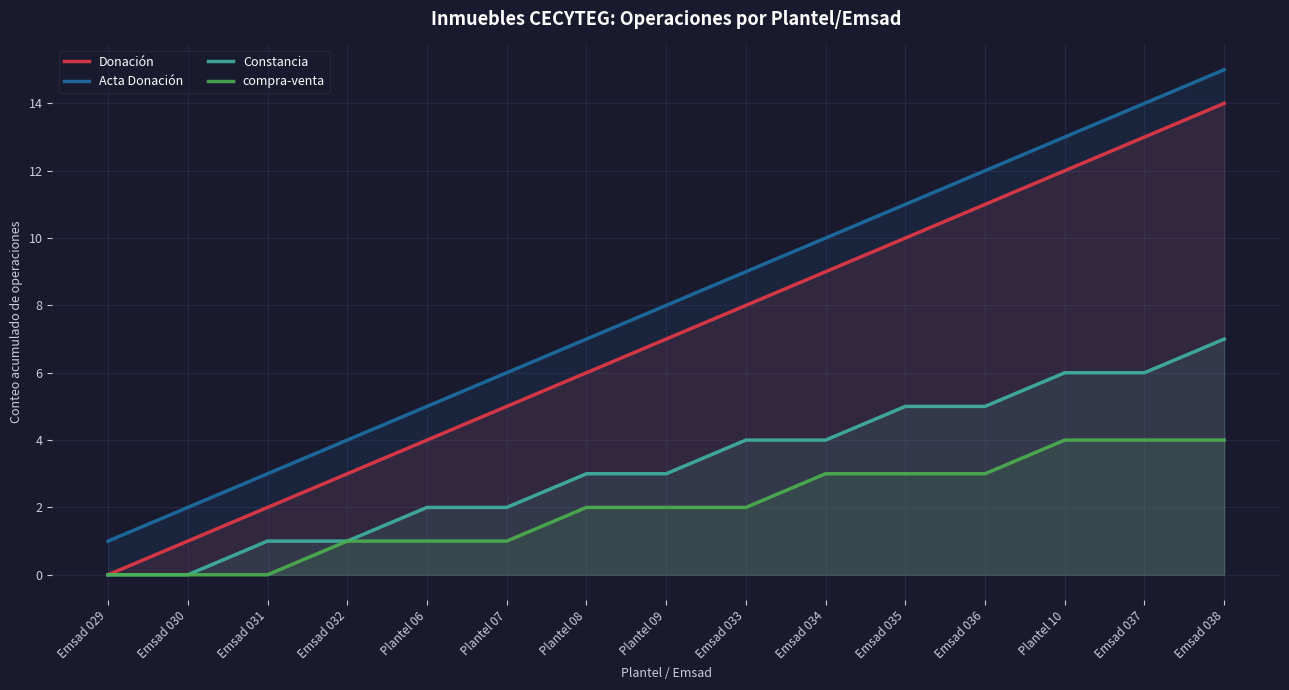

What is the value of the Constancia point at the 12th from the left?

5